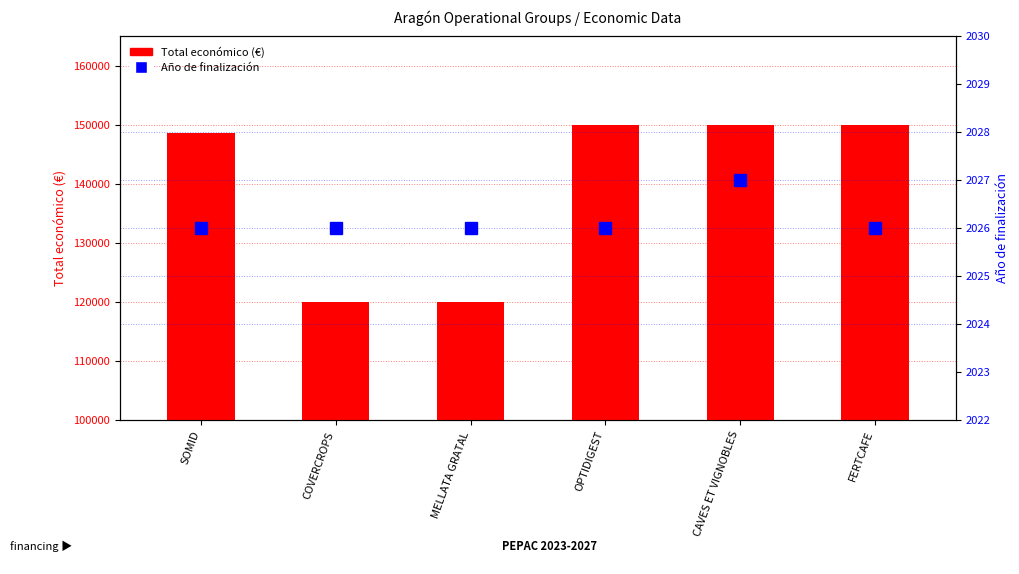

At how many categories does at least one series exceed 124639?

4